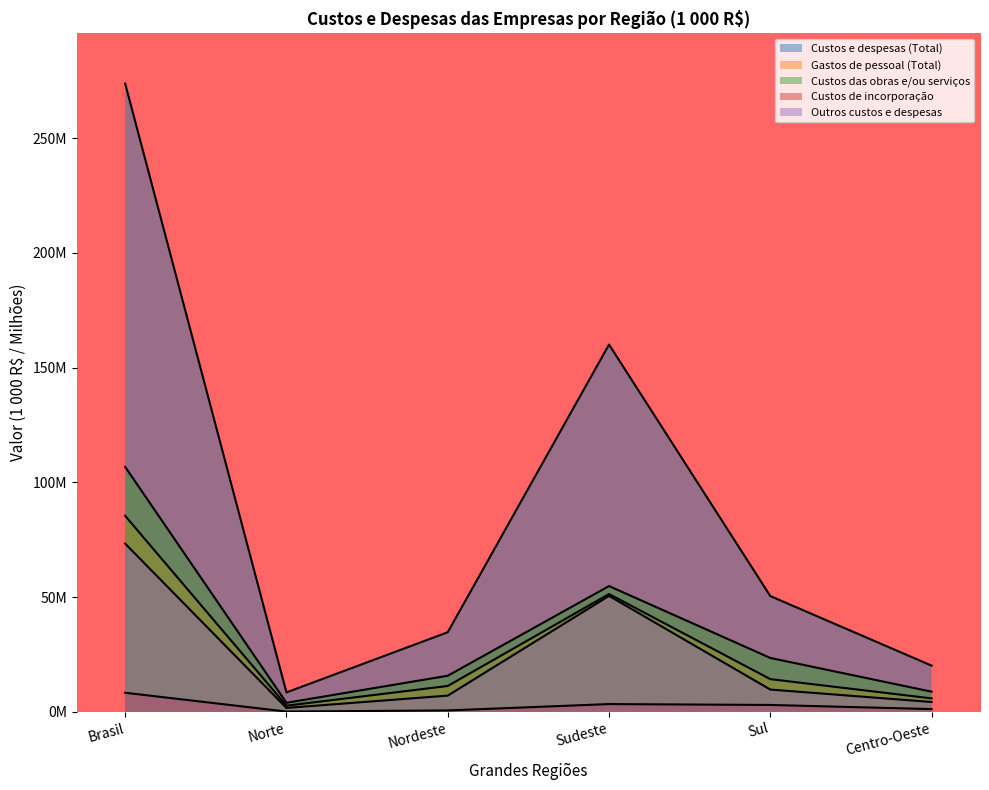

Where does the Custos de incorporação series first go above 3?

Brasil